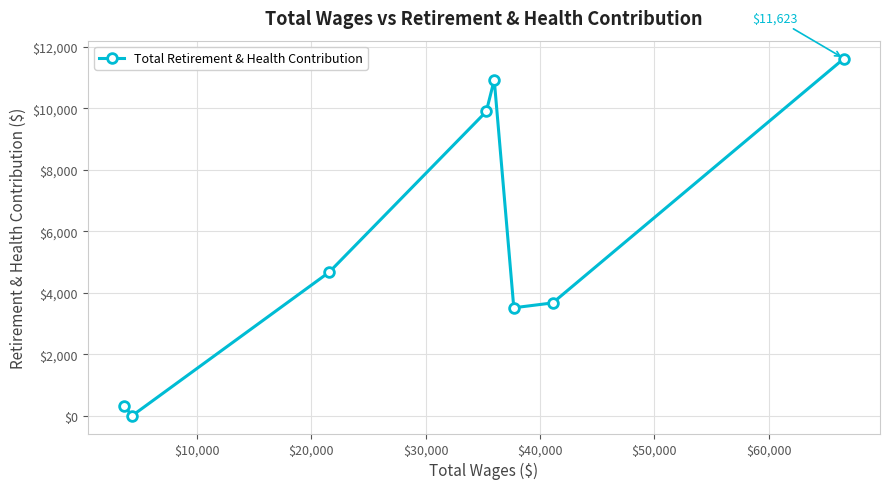

How many positive values are there?

7